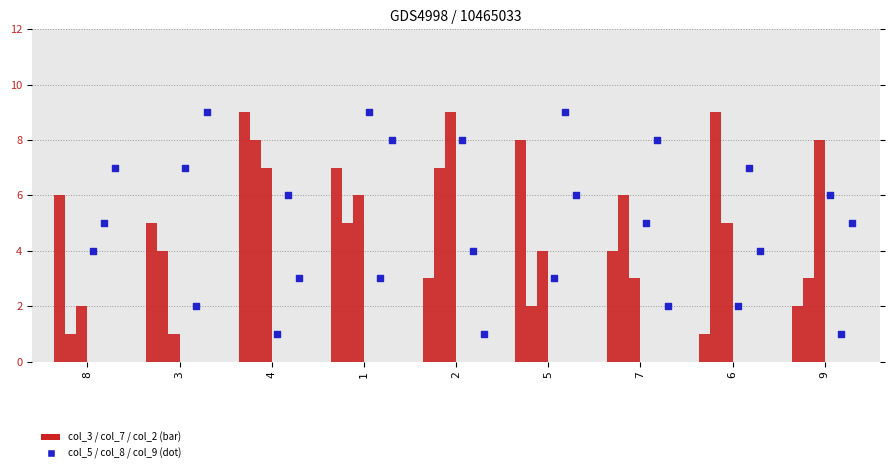

At how many categories does at least one series exceed 8?

6